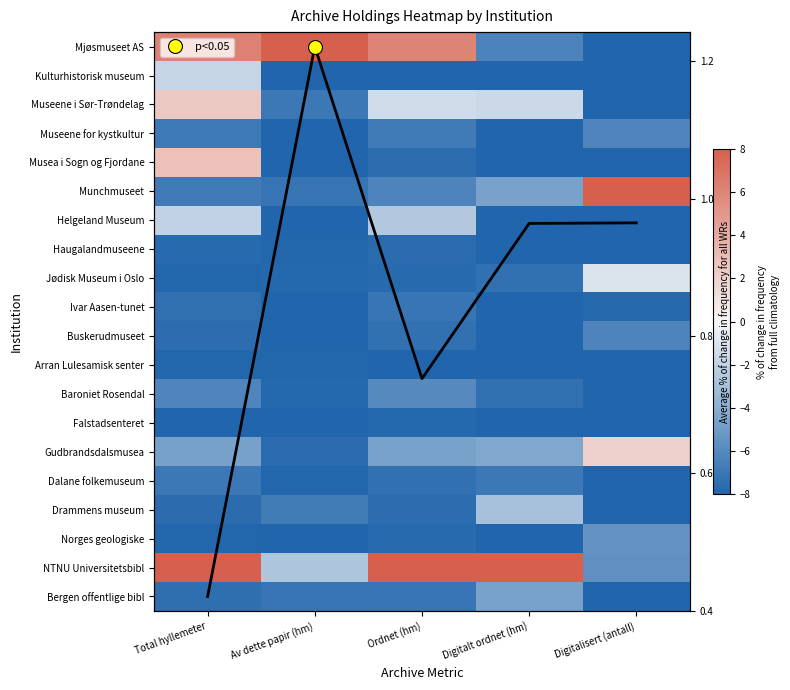

True or false: Ivar Aasen-tunet has a value of -7.4 at Total hyllemeter.

True